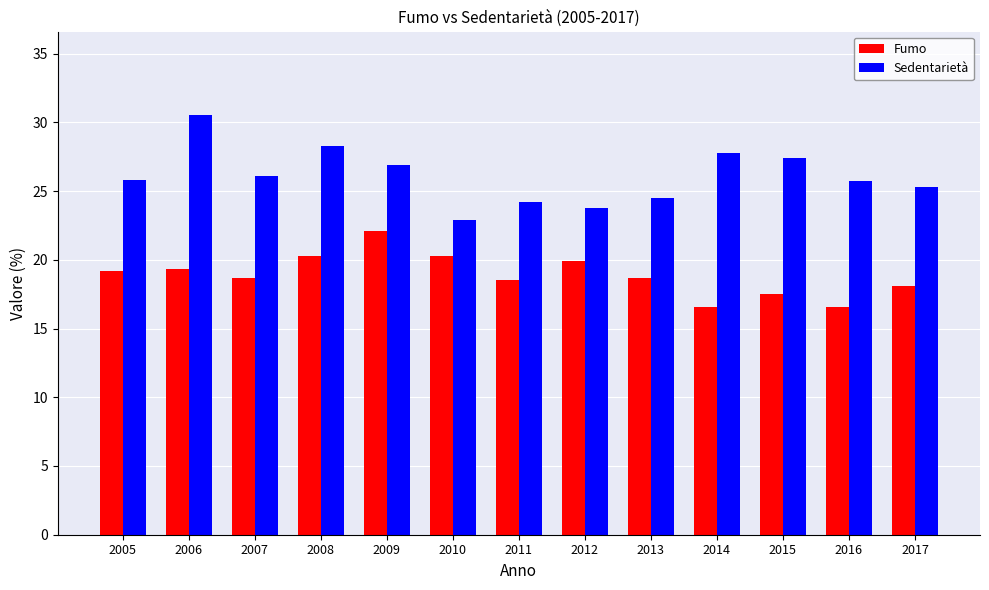

How many bars are there in each group?

2